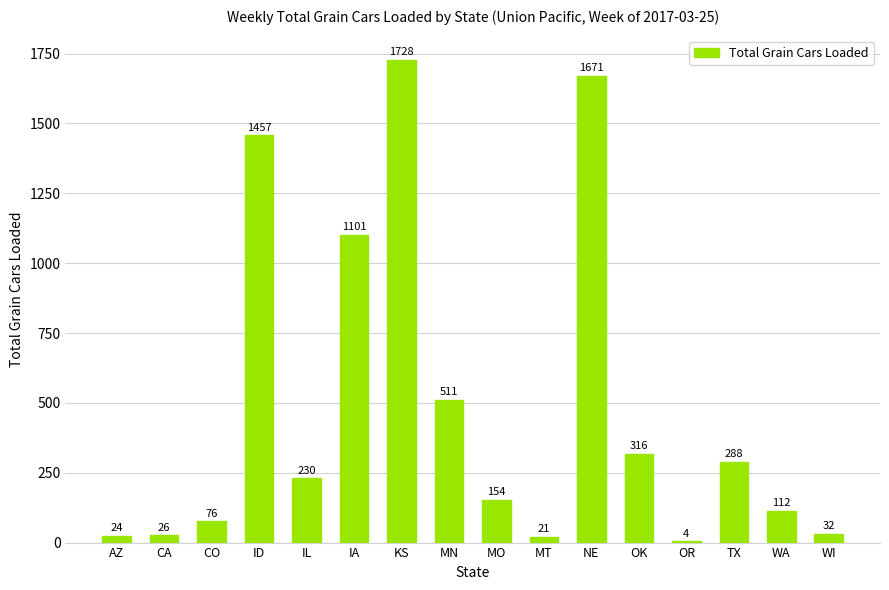

At which label does the data first exceed 230?

ID